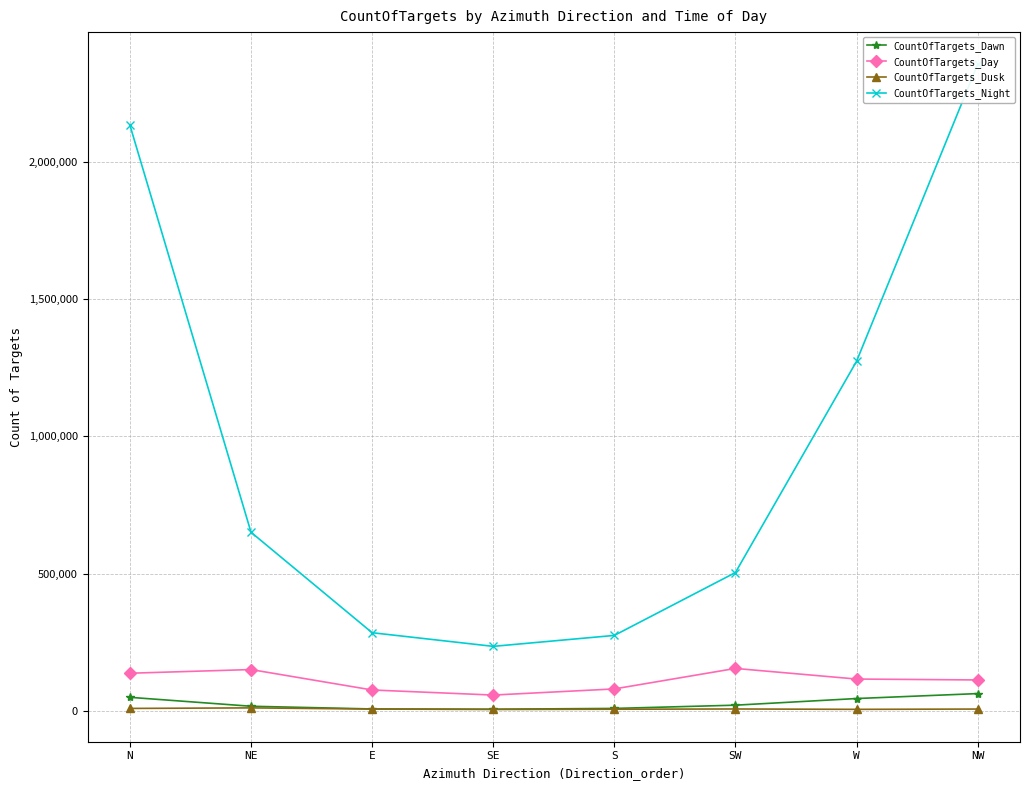

The value of CountOfTargets_Dusk at NE is 6650. True or false?

False